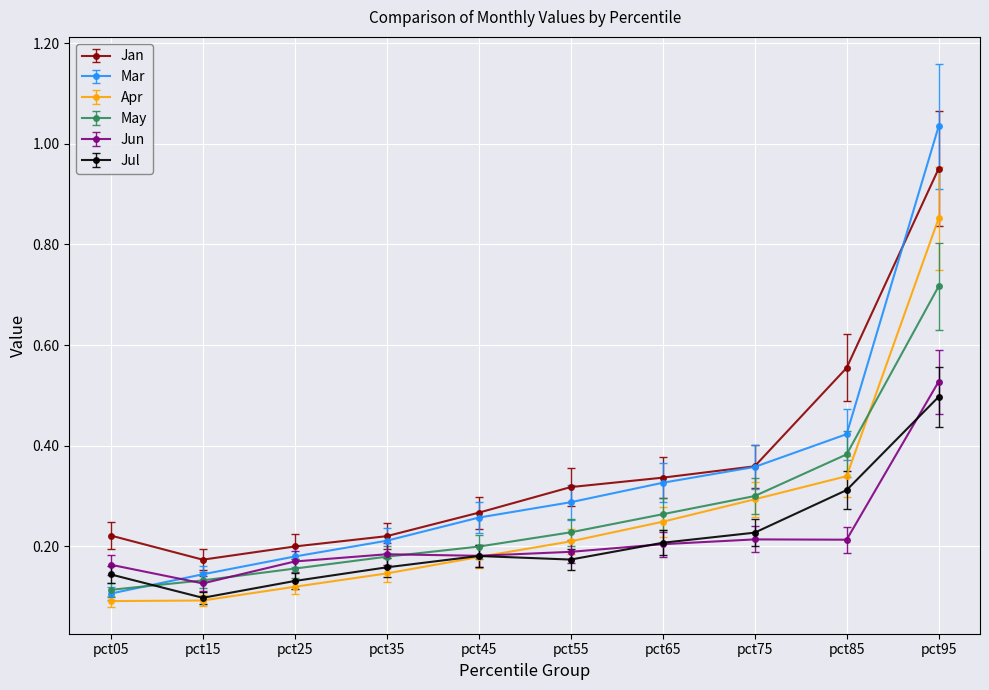

What are all the series names shown in the legend?

Jan, Mar, Apr, May, Jun, Jul